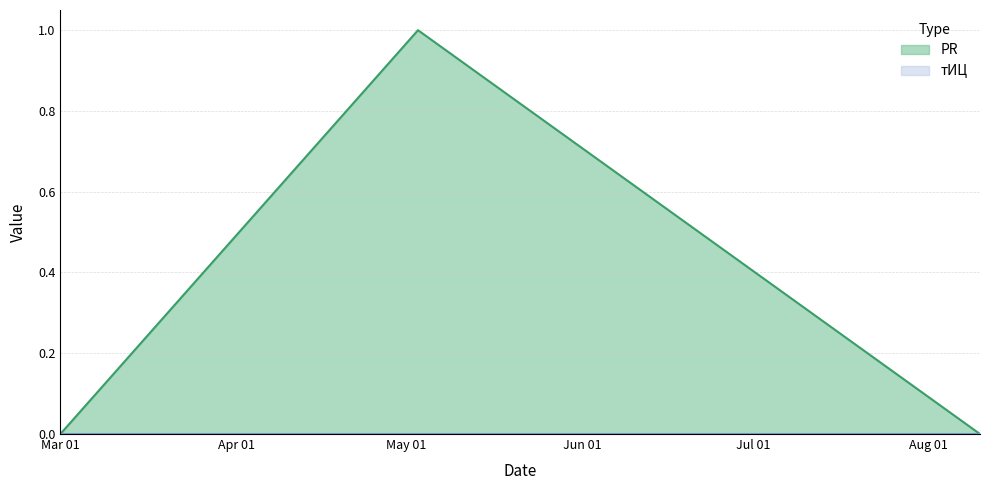

How many lines are shown in the chart?

2